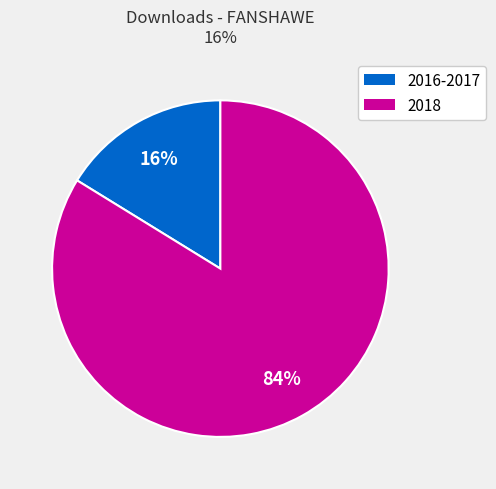

To the nearest percent, what is the average slice percentage?

50%